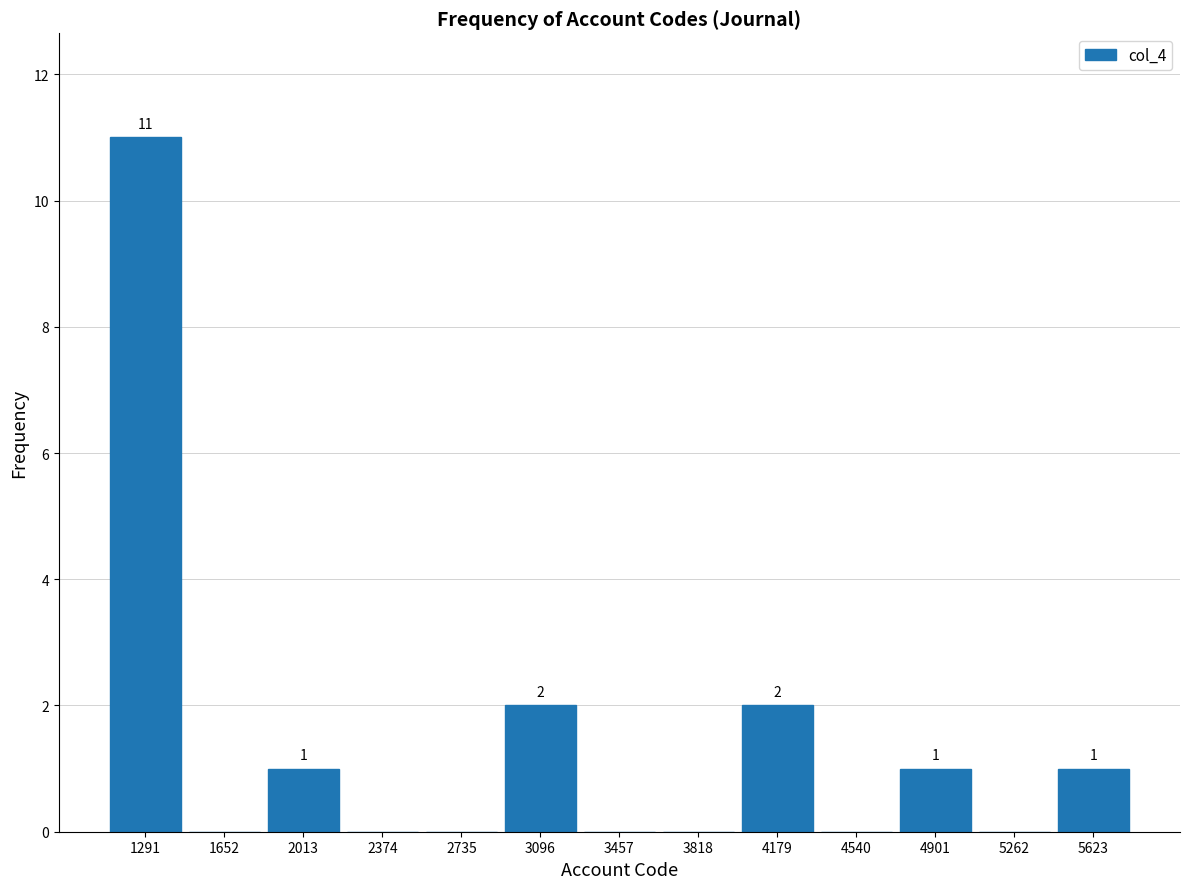

Which range on the x-axis has the tallest bar?

1100 to 1450